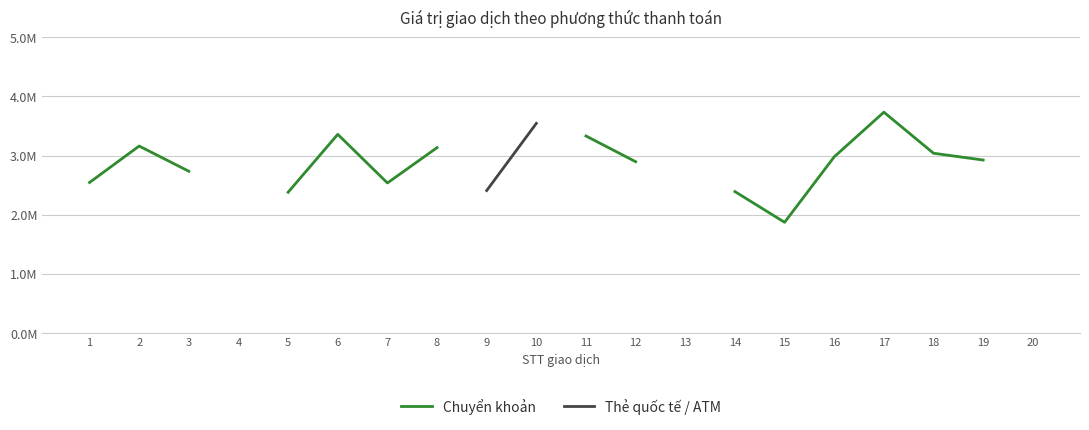

Which label corresponds to the smallest value in the chart?

15